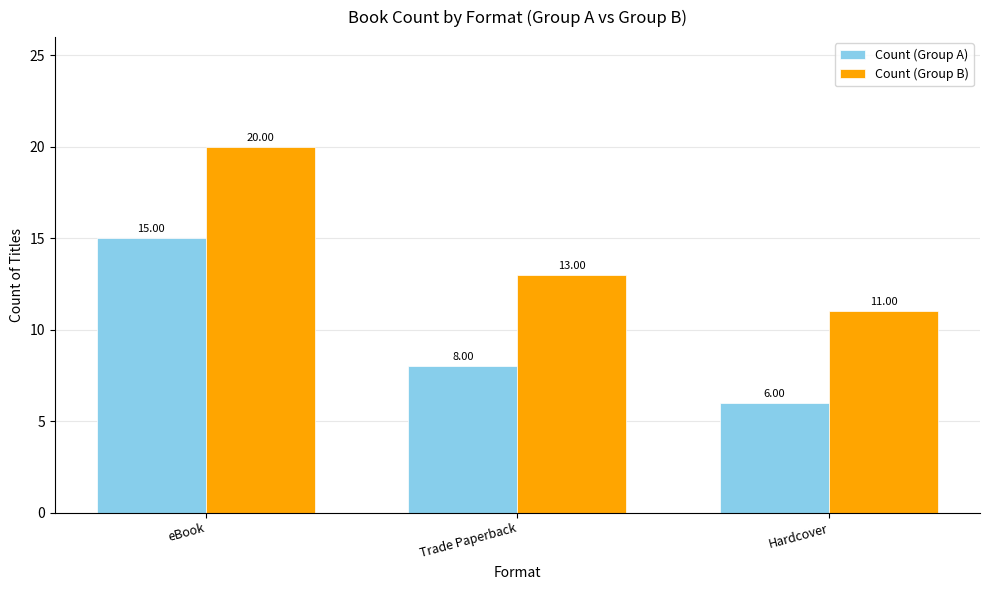

Count the Count (Group A) values in the range 6 to 15.

3